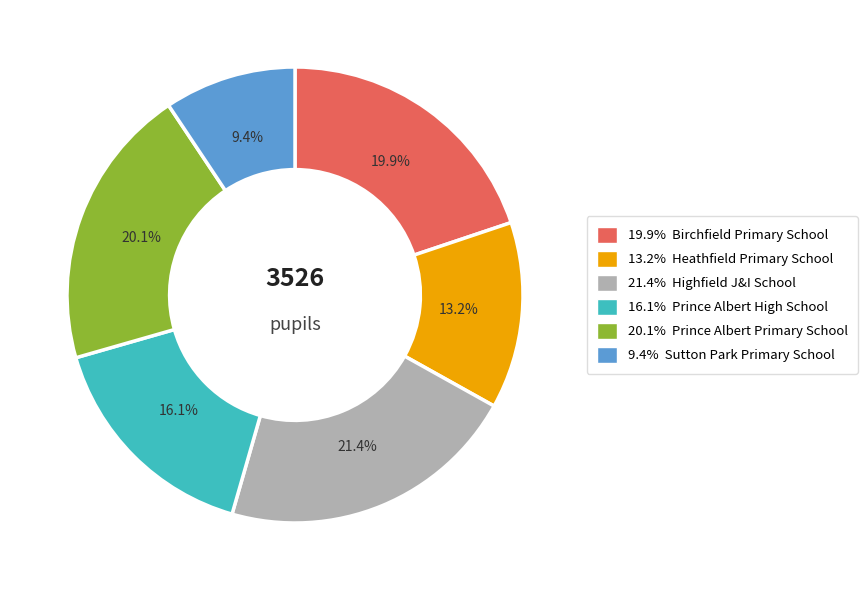

Is there any slice that represents more than half of the pie?

No